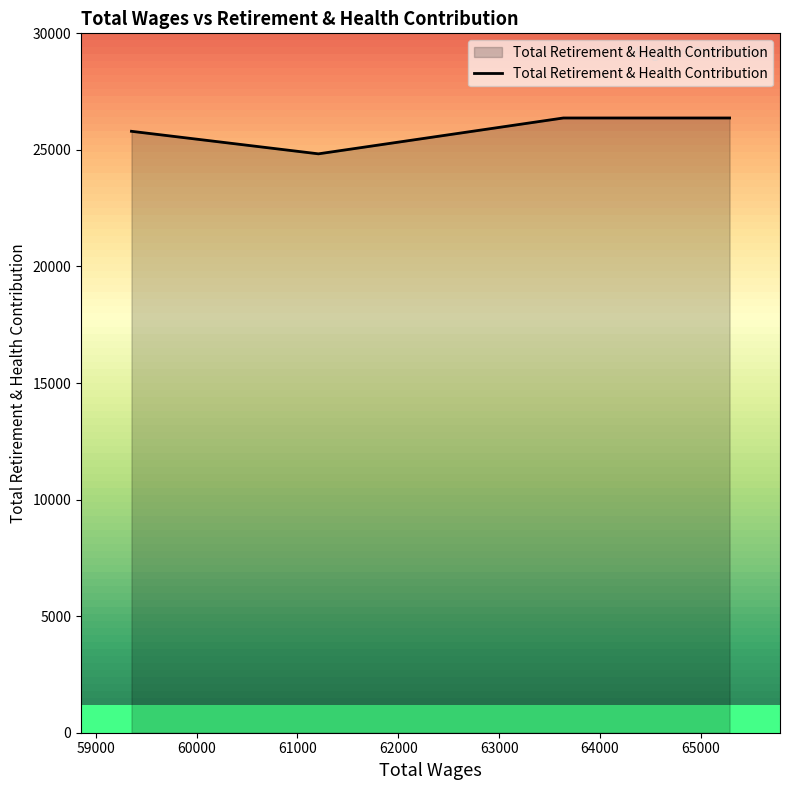

Count the number of categories in the chart.

4